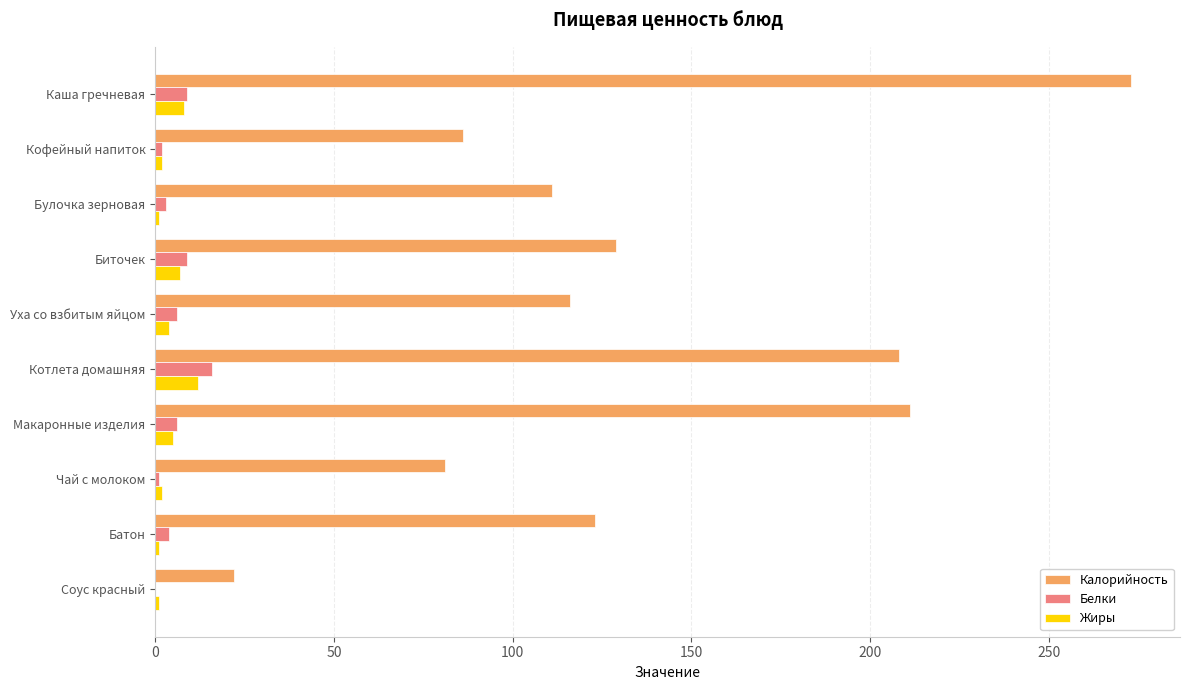

What is the sum of all Белки values?

56